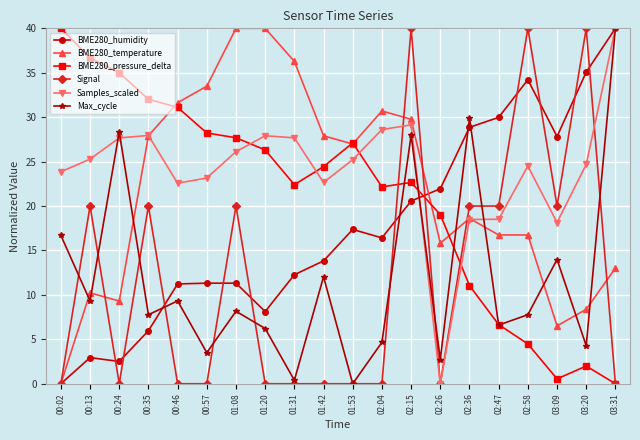

What is the sum of the Max_cycle values at 02:58 and 02:26?

10.5